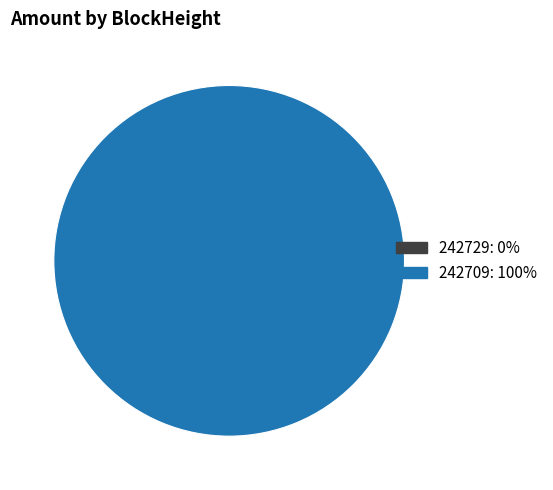

Which has a higher value, 242709 or 242729?

242709